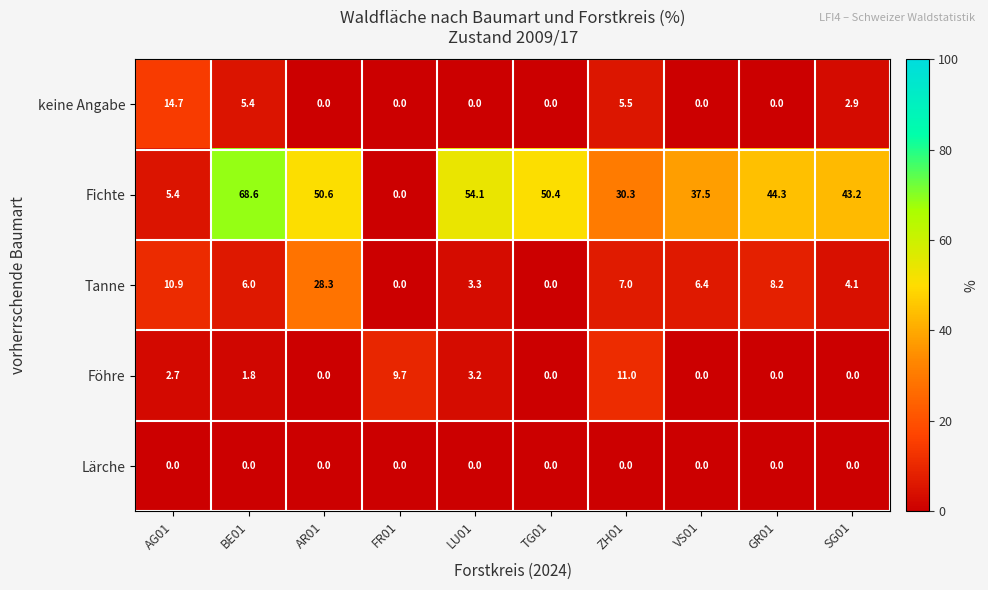

Rank the series by their maximum value, from lowest to highest.

Lärche, Föhre, keine Angabe, Tanne, Fichte